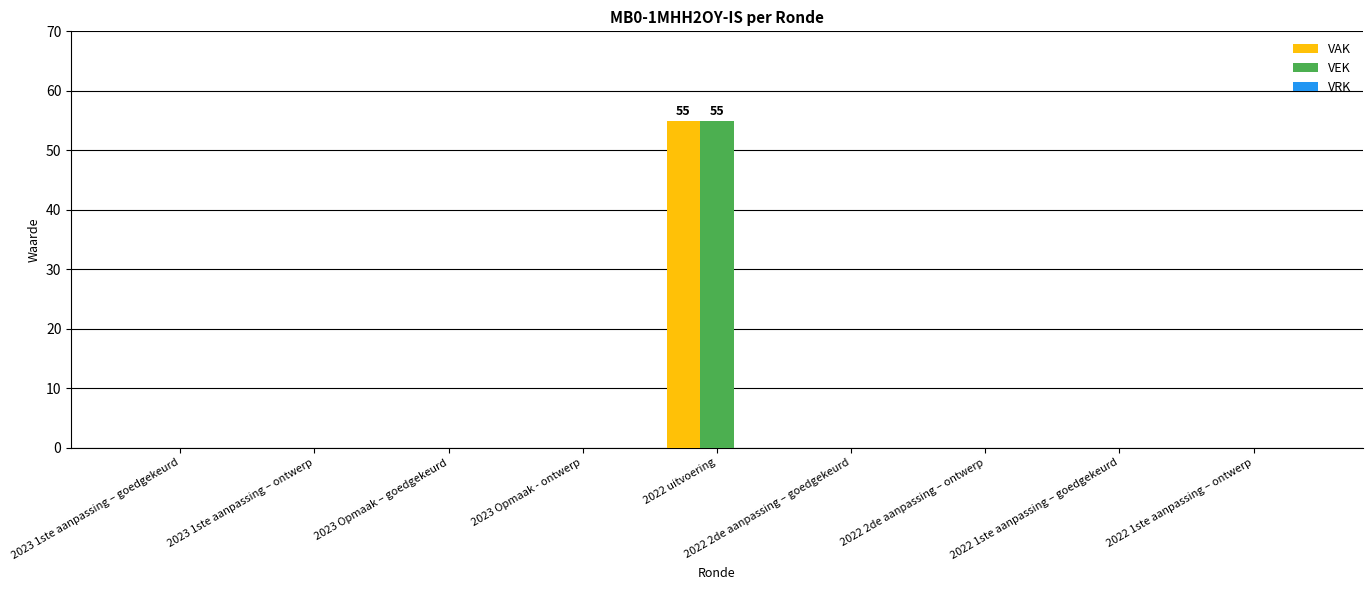

What is the highest value of the VEK series?

55